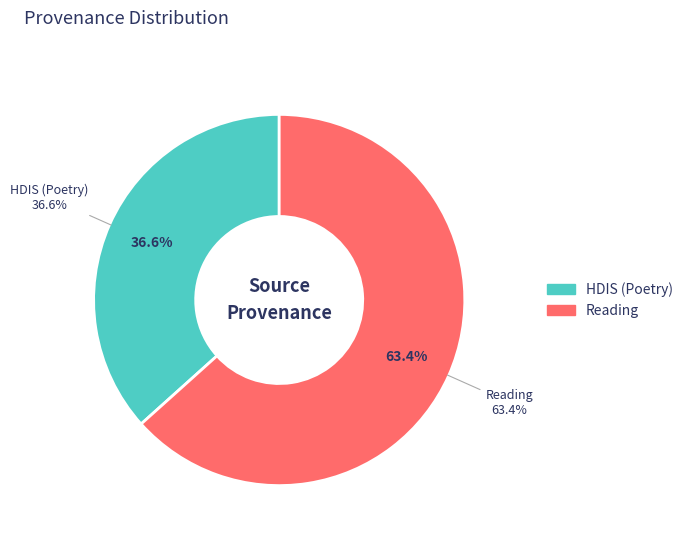

How many segments does this pie chart have?

2